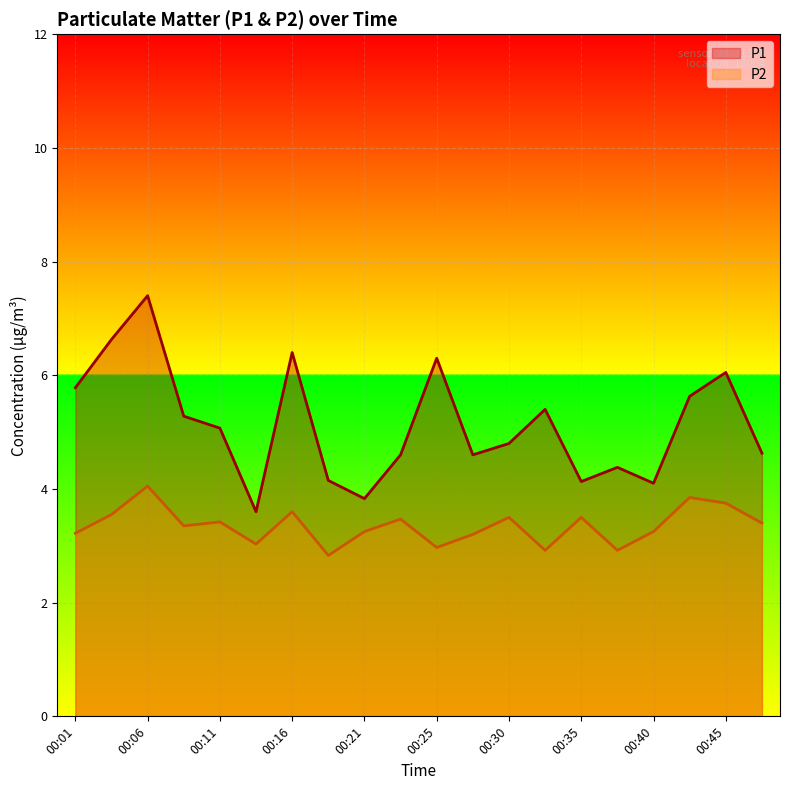

How many distinct data groups are displayed?

2